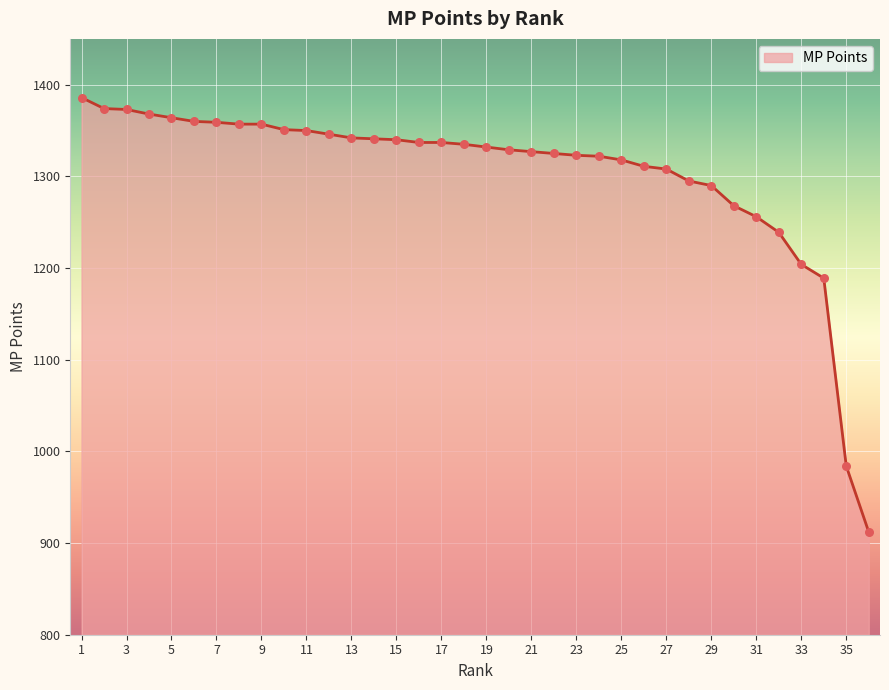

What is the difference between the maximum and minimum values?

474